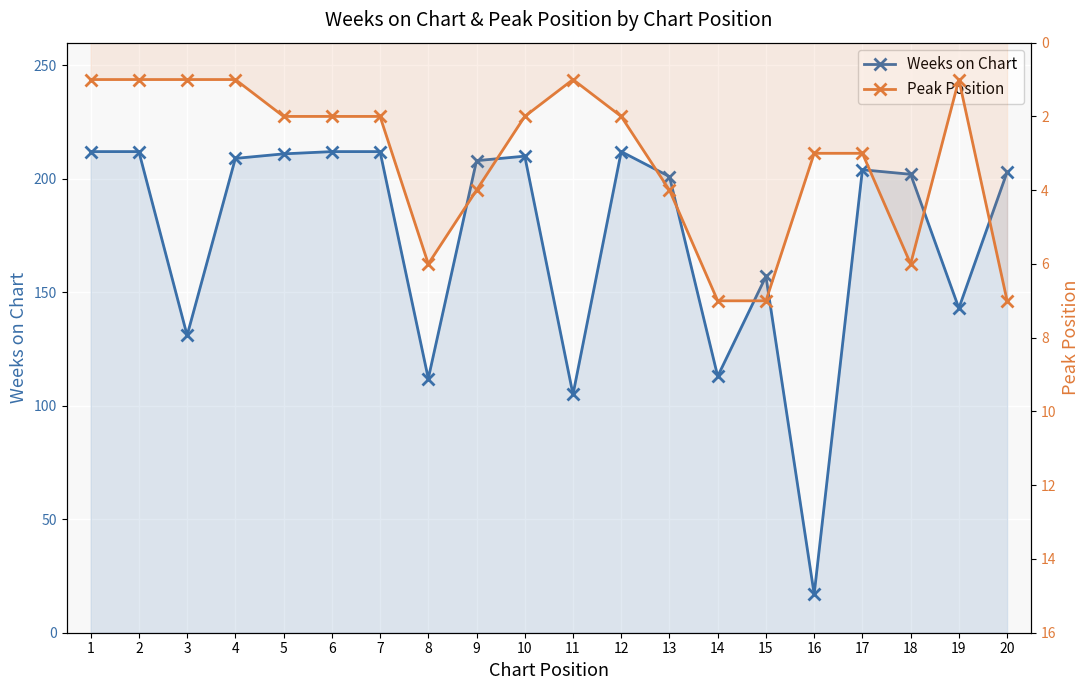

How many data points does each series have?

20